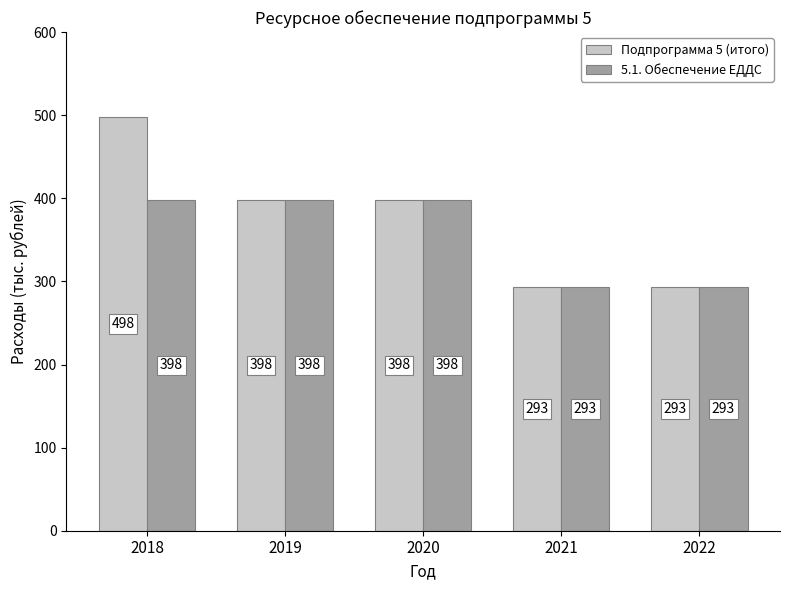

How many bars are there in each group?

2